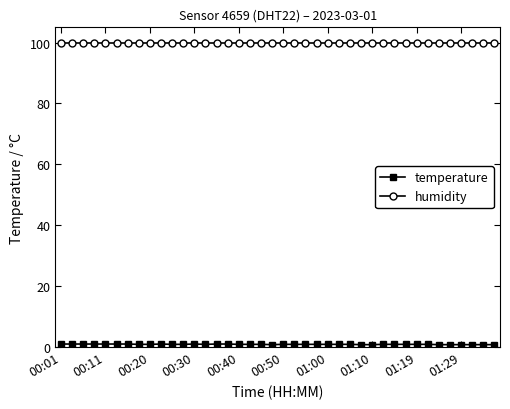

What is the value of the humidity point at the 40th from the left?

99.9